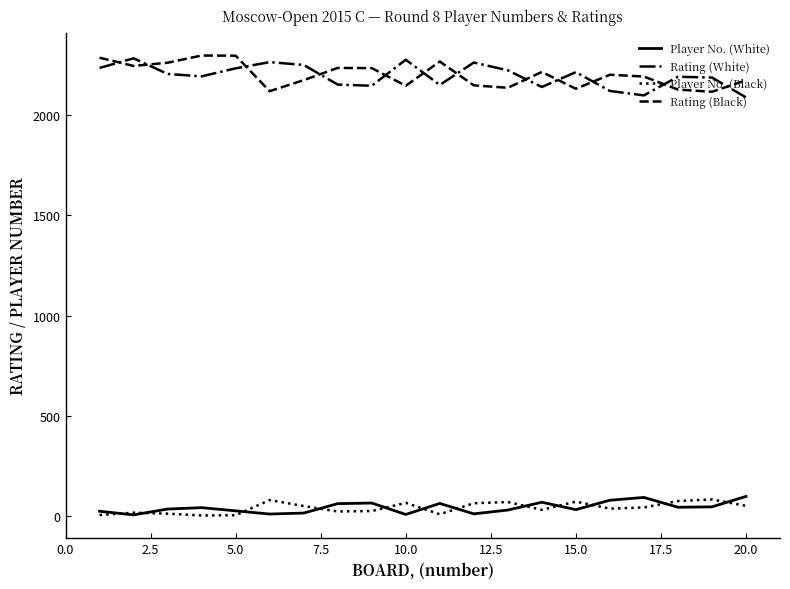

True or false: Player No. (White) and Rating (Black) intersect in this chart.

False